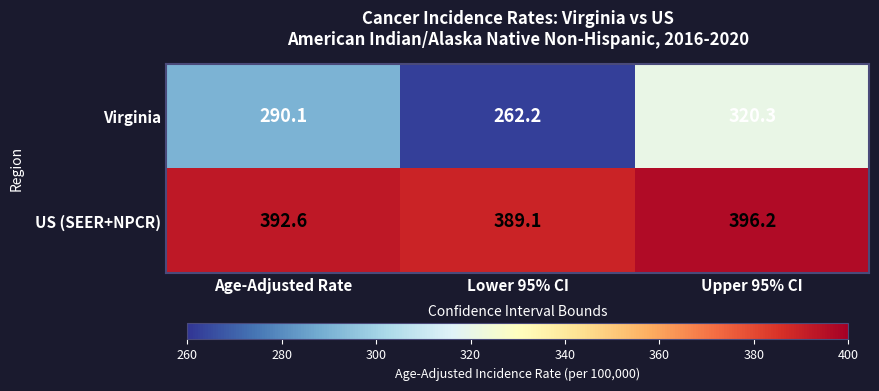

The US (SEER+NPCR) series shows 232.4 at Age-Adjusted Rate. True or false?

False